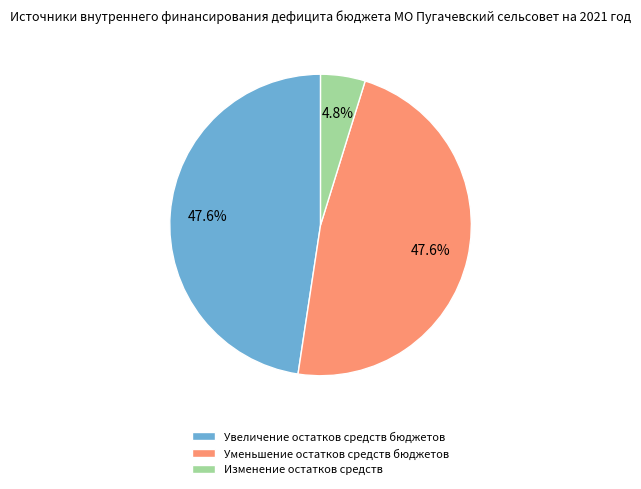

Combined, what portion of the pie is Уменьшение остатков средств бюджетов and Увеличение остатков средств бюджетов?

95.2%